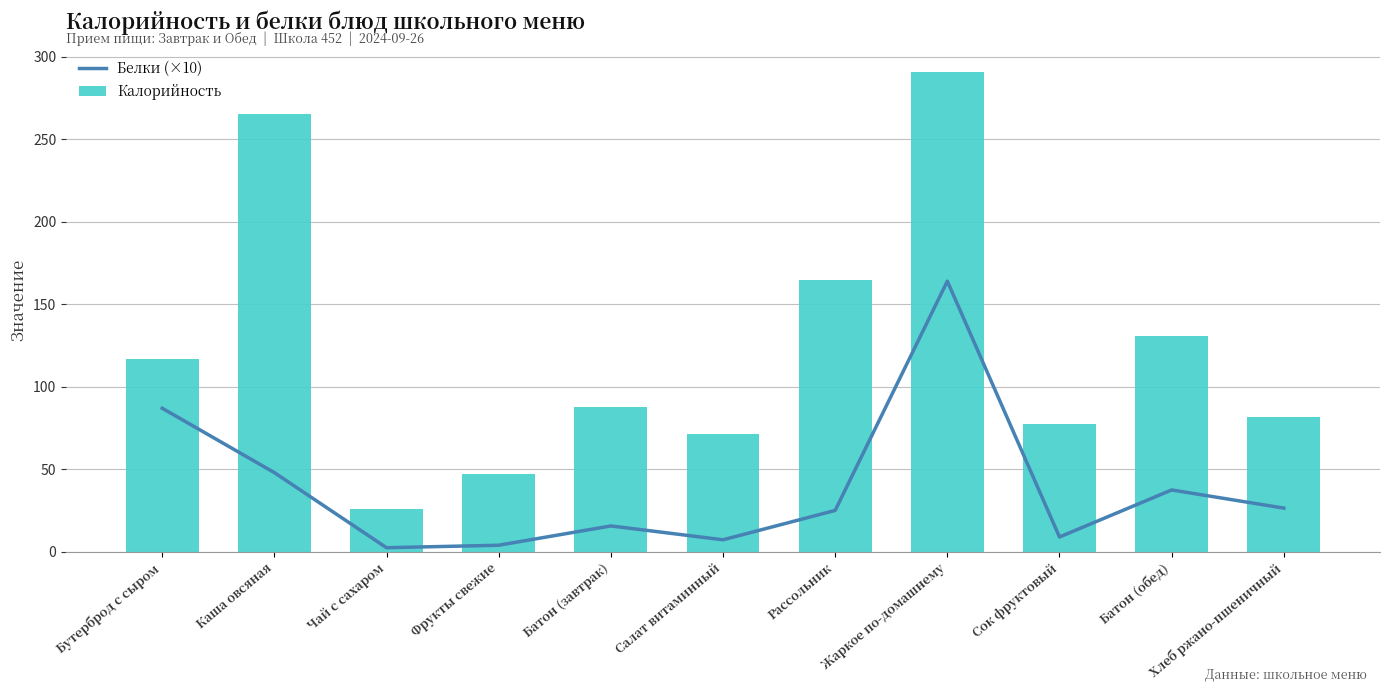

What is the maximum value for Калорийность?

290.6